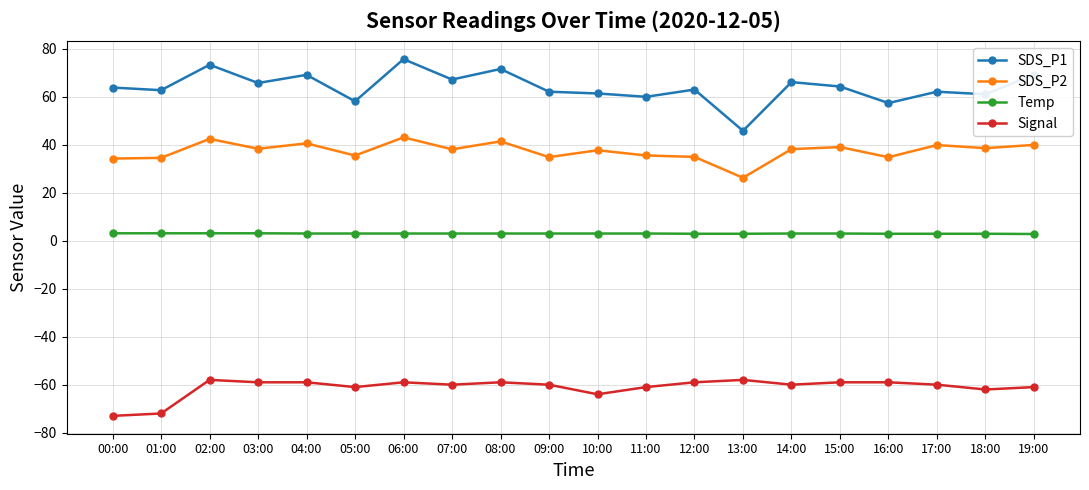

At which category does SDS_P2 reach its first local peak?

02:00